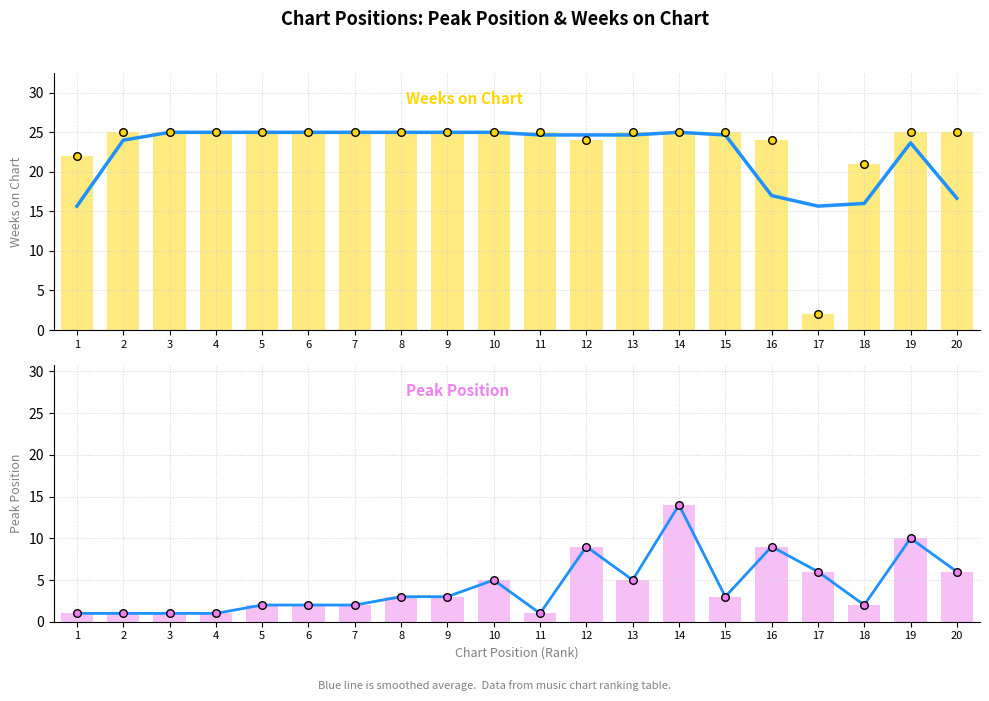

What is the total value across all series at 10?

60.0